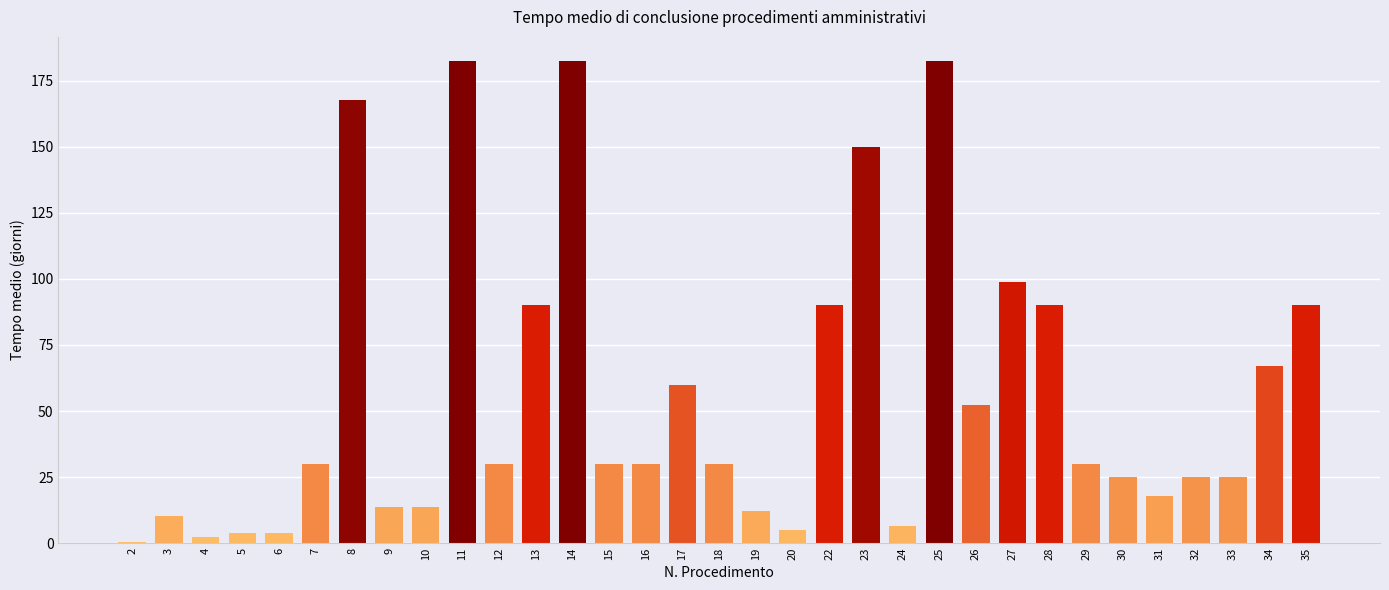

What is the greatest value displayed?

182.5